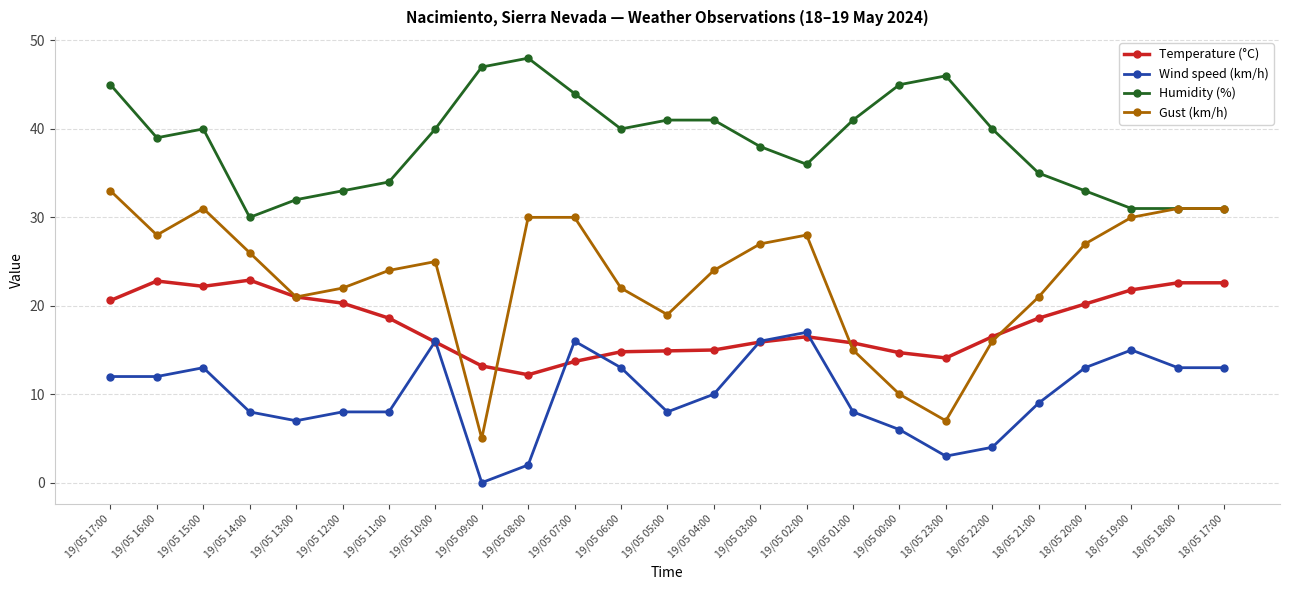

How many distinct data groups are displayed?

4